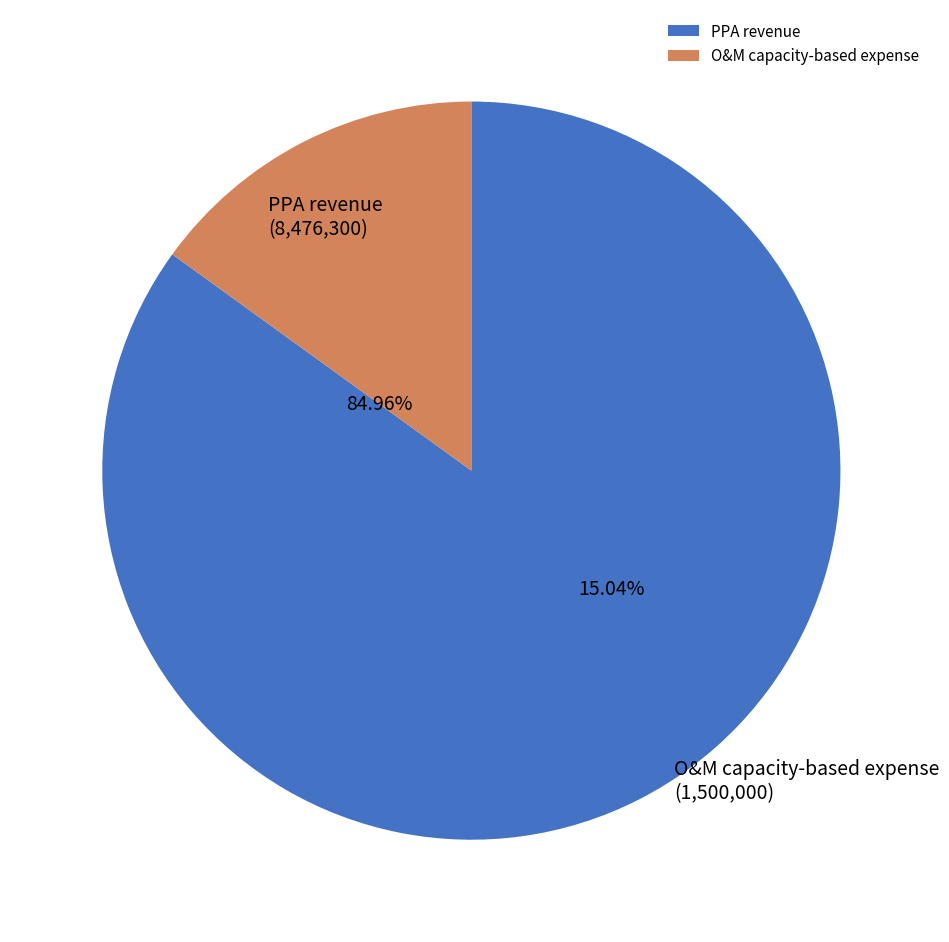

How many slices are in this pie chart?

2